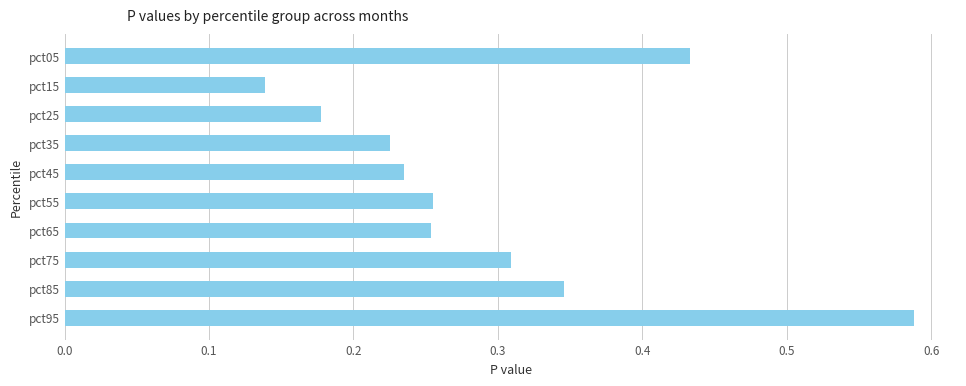

Where is the data nearest to the value 0?

pct15